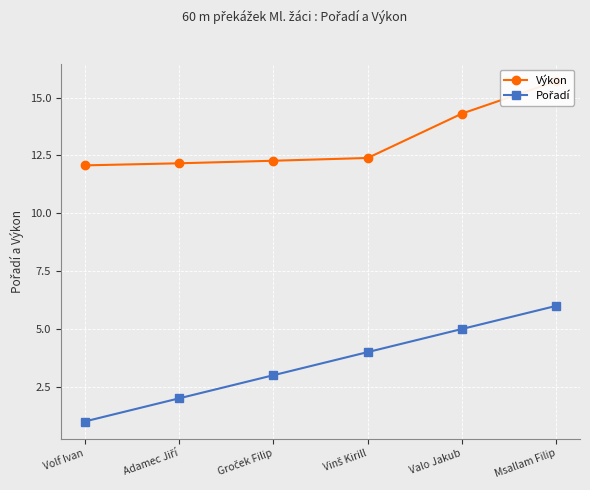

True or false: Pořadí and Výkon intersect in this chart.

False